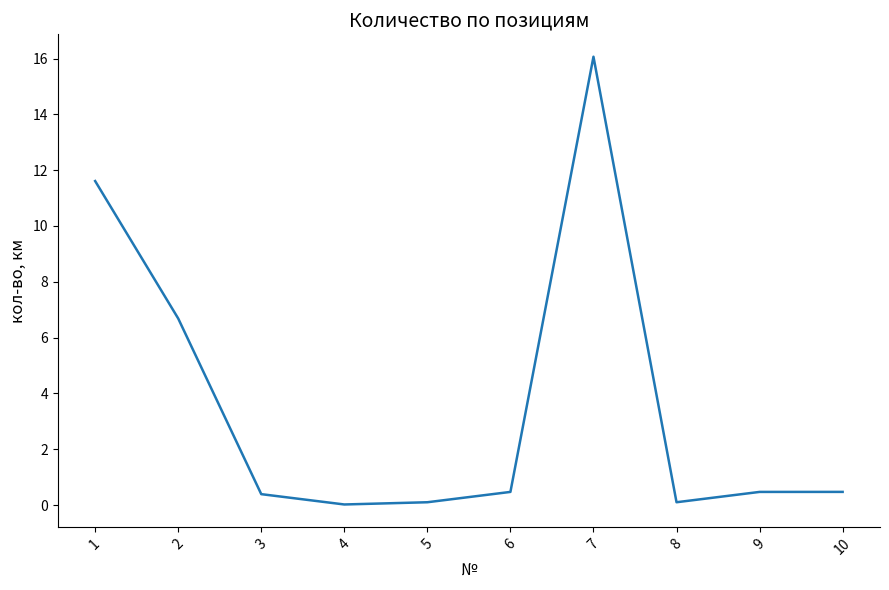

What value does the data have at 10?

0.5